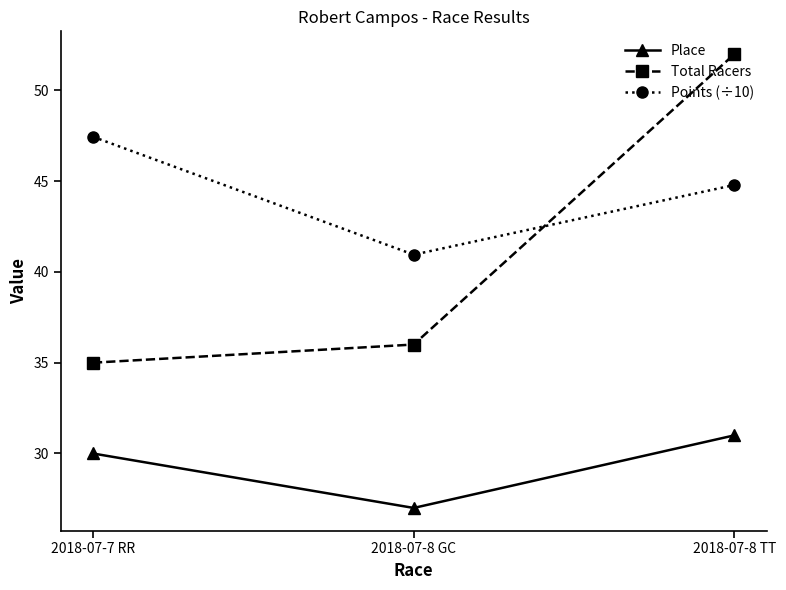

List the labels in order of Total Racers value, largest first.

2018-07-8 TT, 2018-07-8 GC, 2018-07-7 RR